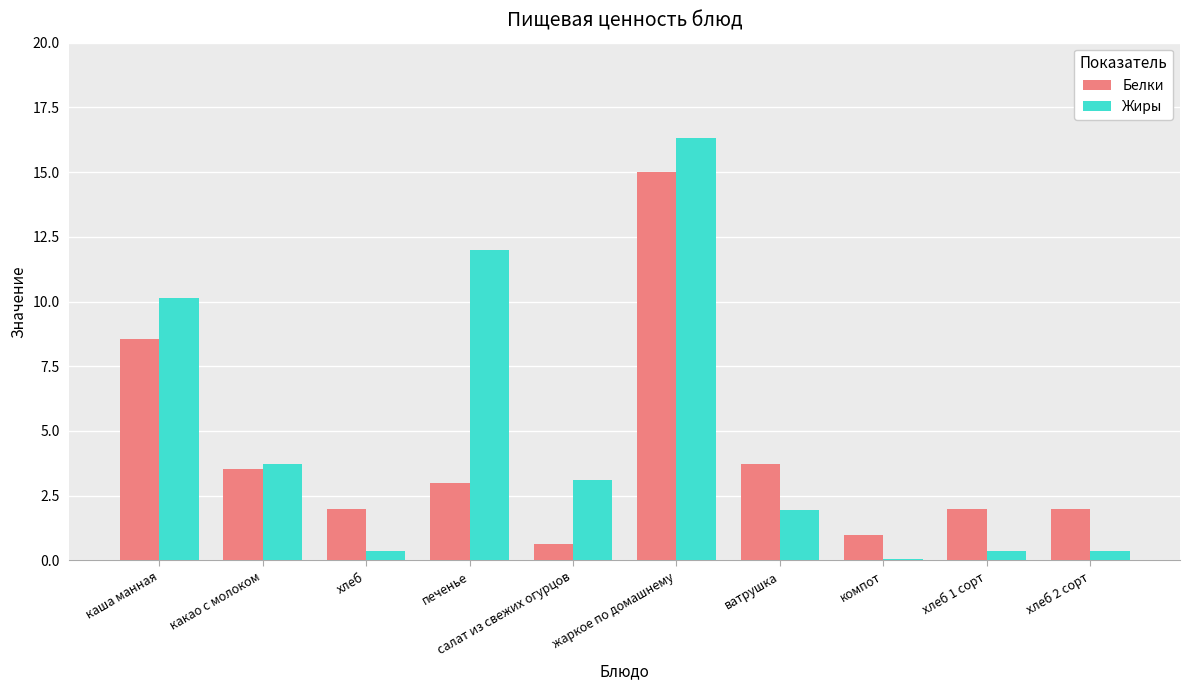

At which label does Белки reach its peak?

жаркое по домашнему